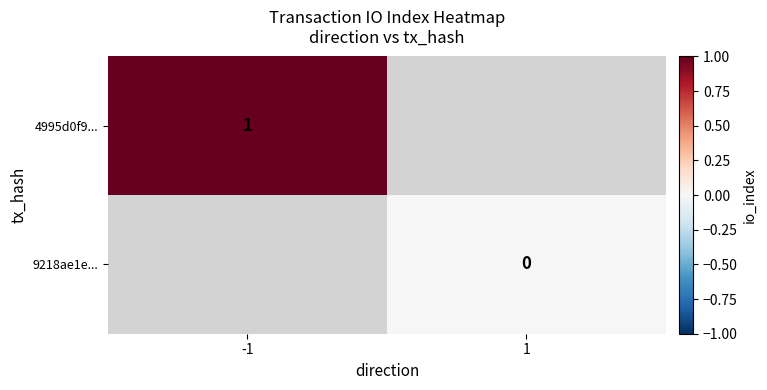

List the labels in order of 4995d0f9... value, largest first.

-1, 1